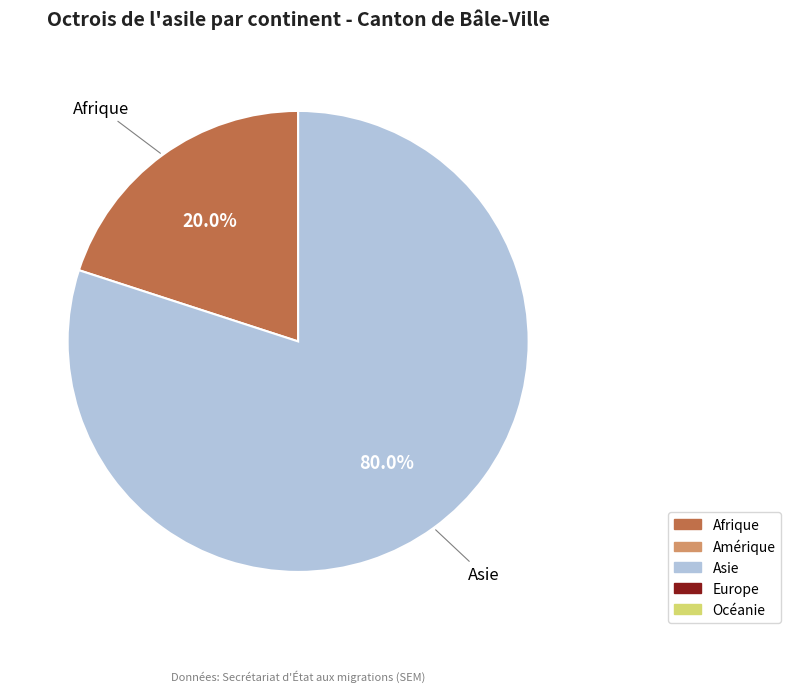

To the nearest percent, what is the difference between the largest and smallest slice percentages?

60%